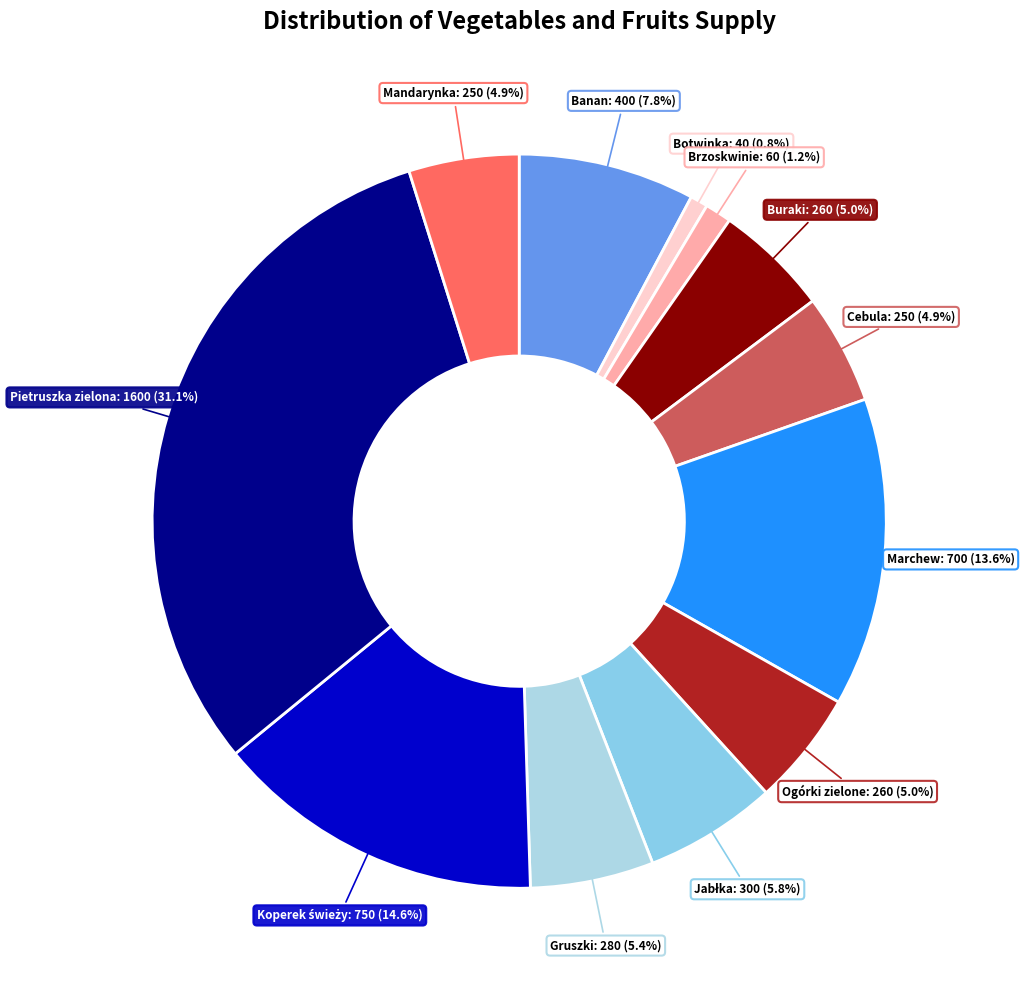

How many slices are in this pie chart?

12